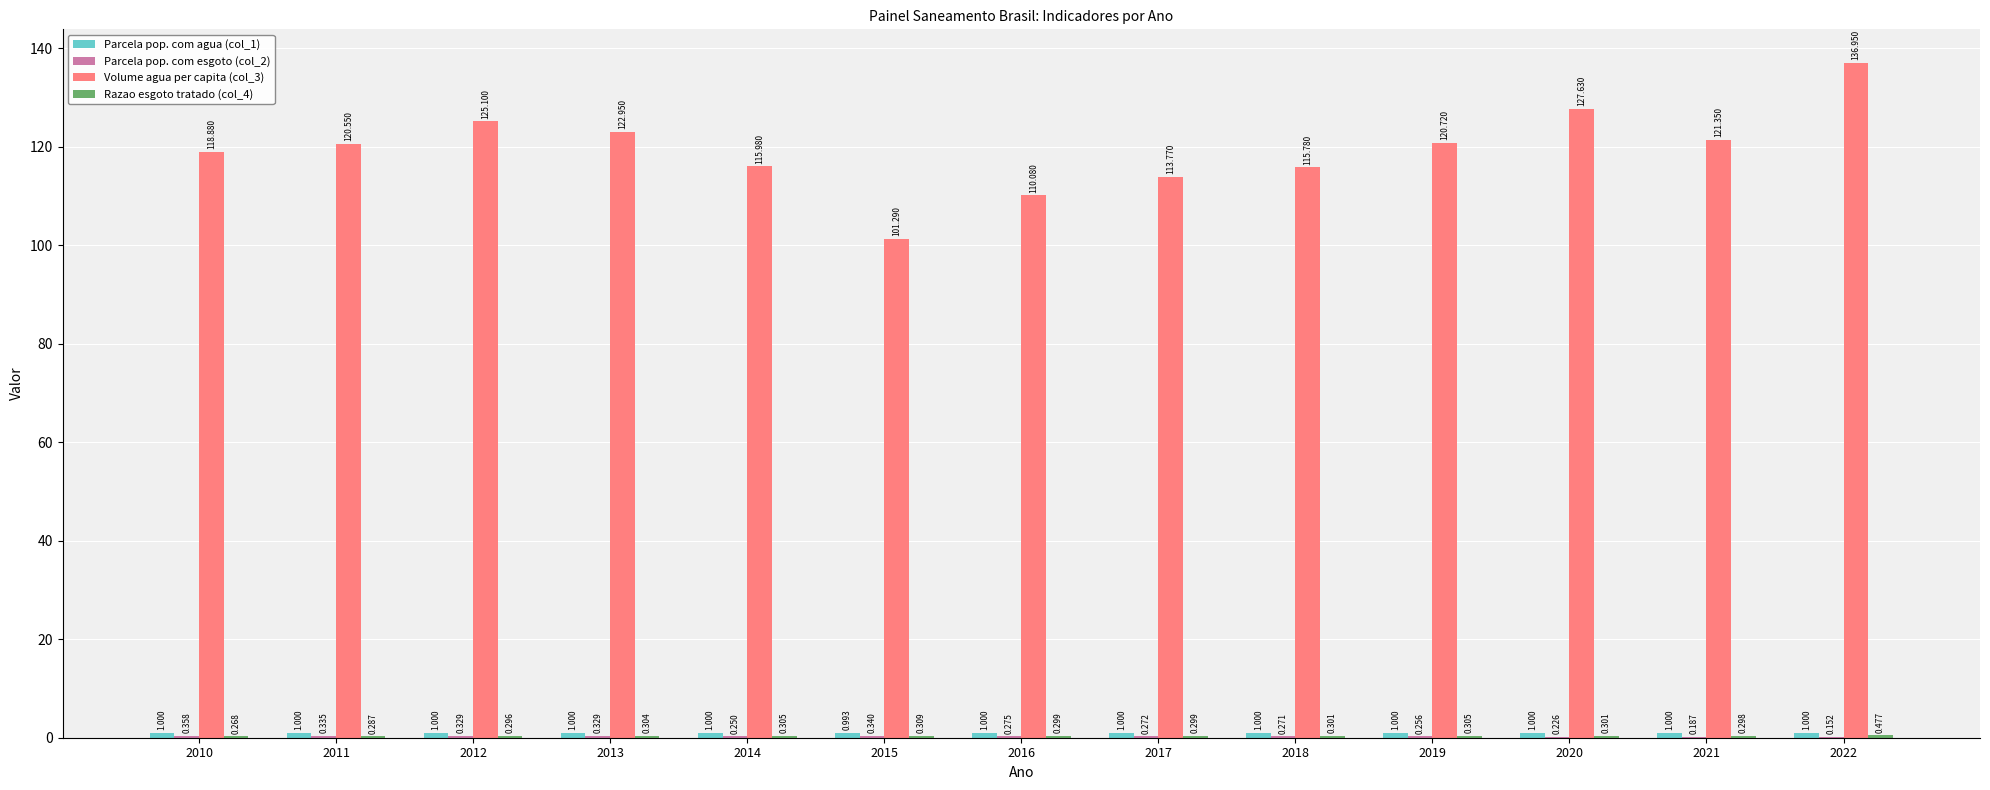

Count the number of categories in the chart.

13